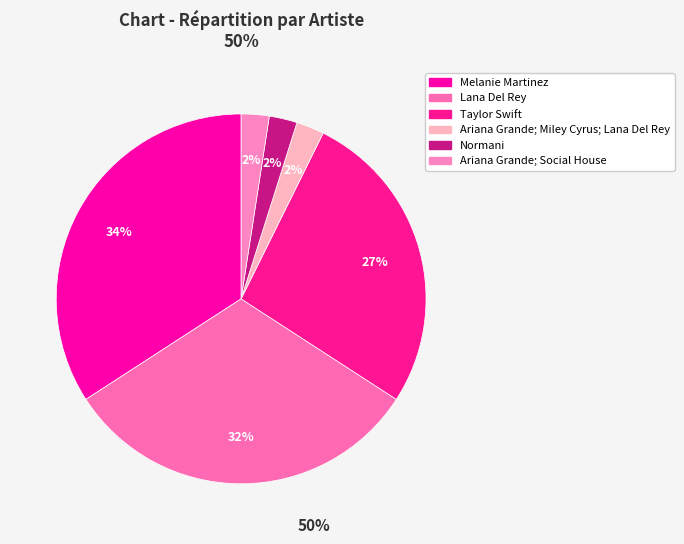

Rank the categories by value from highest to lowest.

Melanie Martinez, Lana Del Rey, Taylor Swift, Ariana Grande; Miley Cyrus; Lana Del Rey, Normani, Ariana Grande; Social House